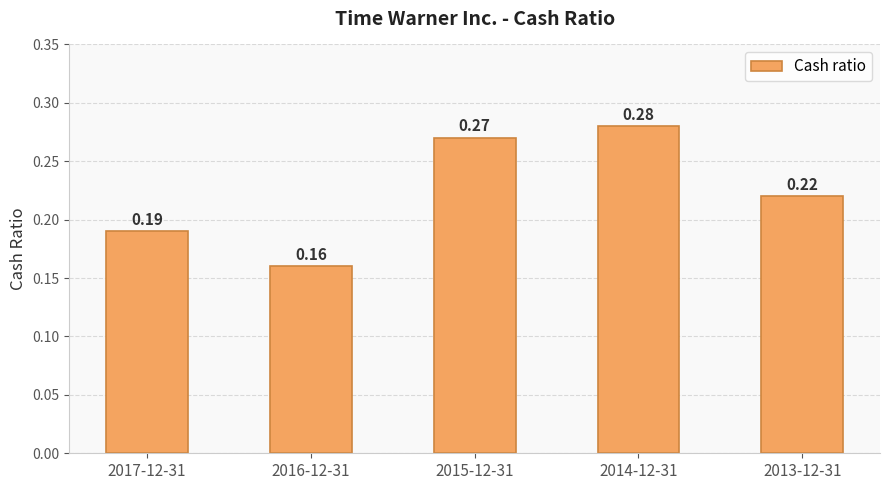

What is the difference between the maximum and minimum values?

0.1